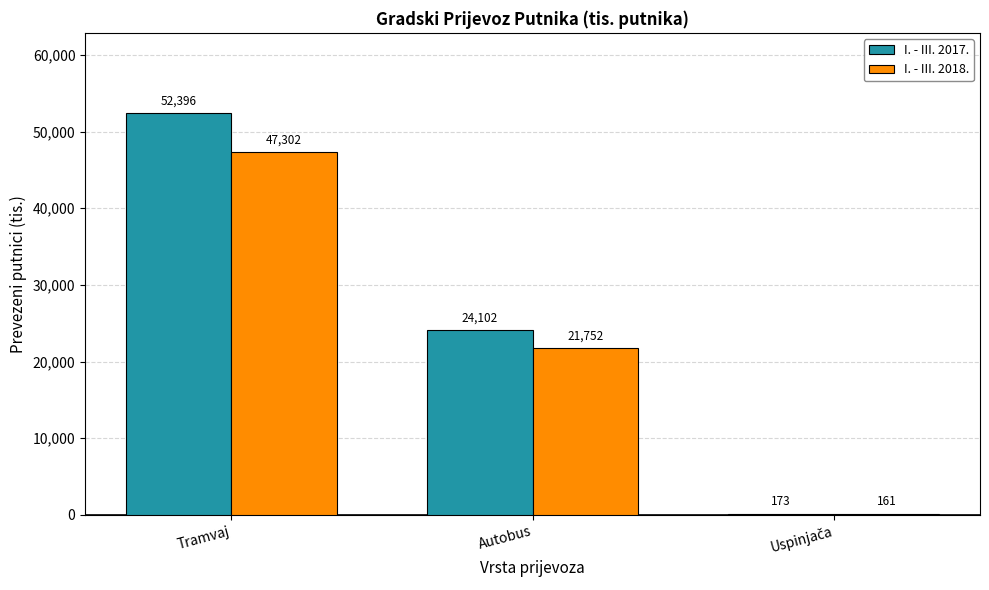

What is the sum of the I. - III. 2017. values at Tramvaj and Autobus?

76498